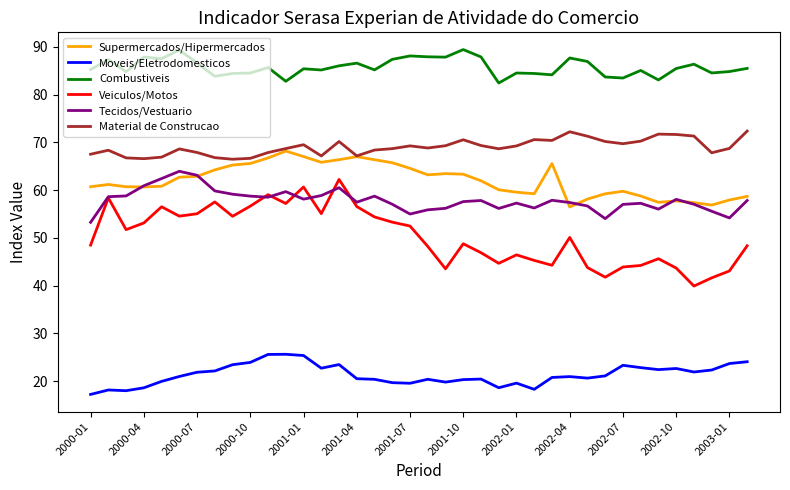

Which series has the largest total across all categories?

Combustiveis